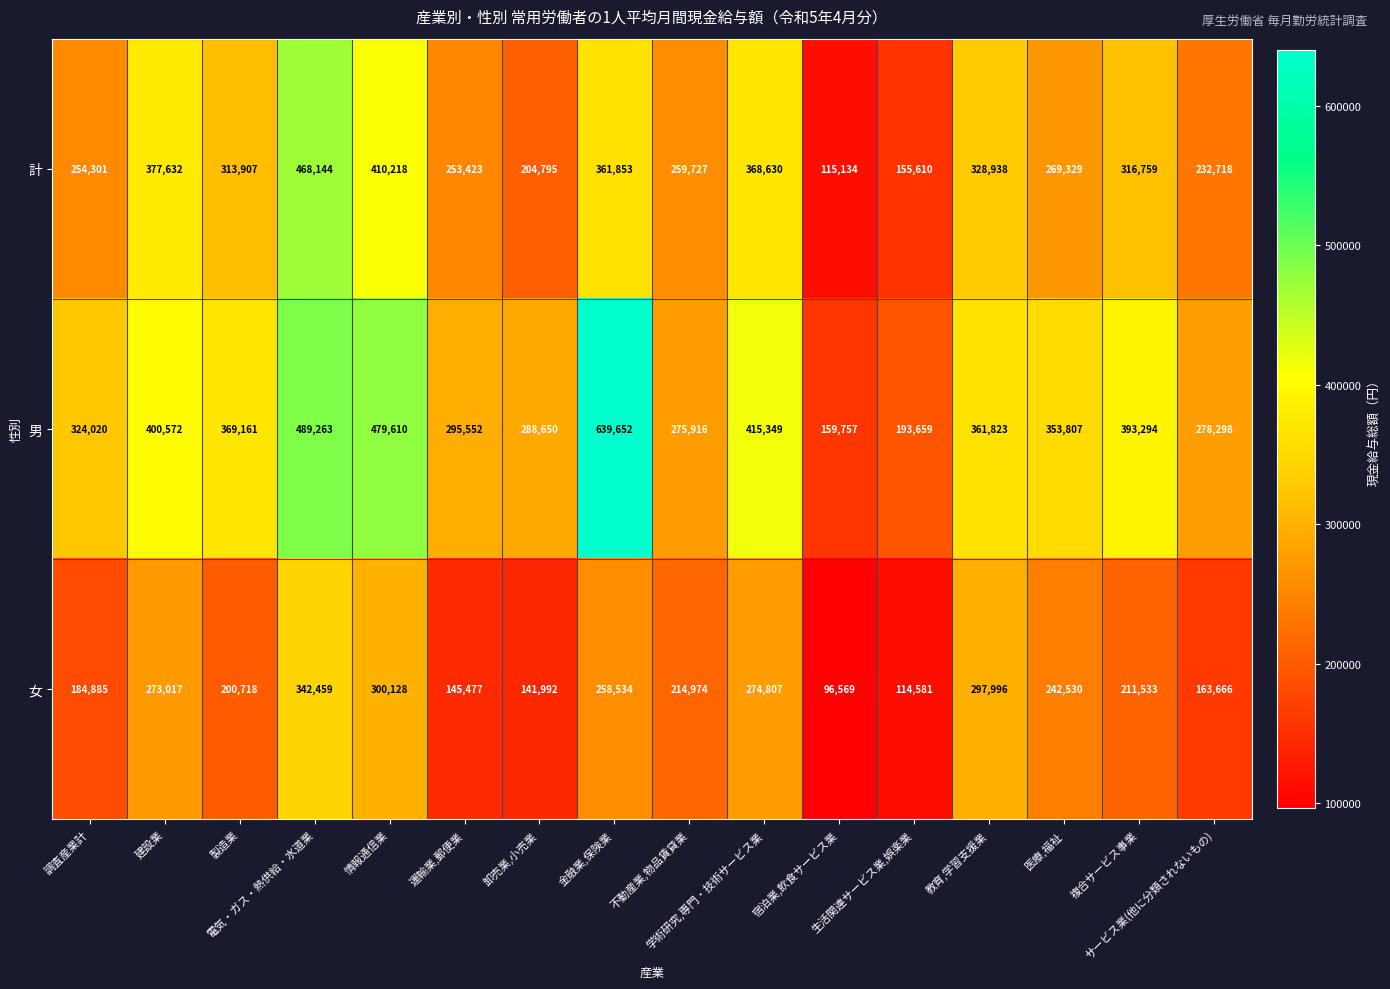

What is the spread (max minus min) of values at 宿泊業,飲食サービス業?

63188